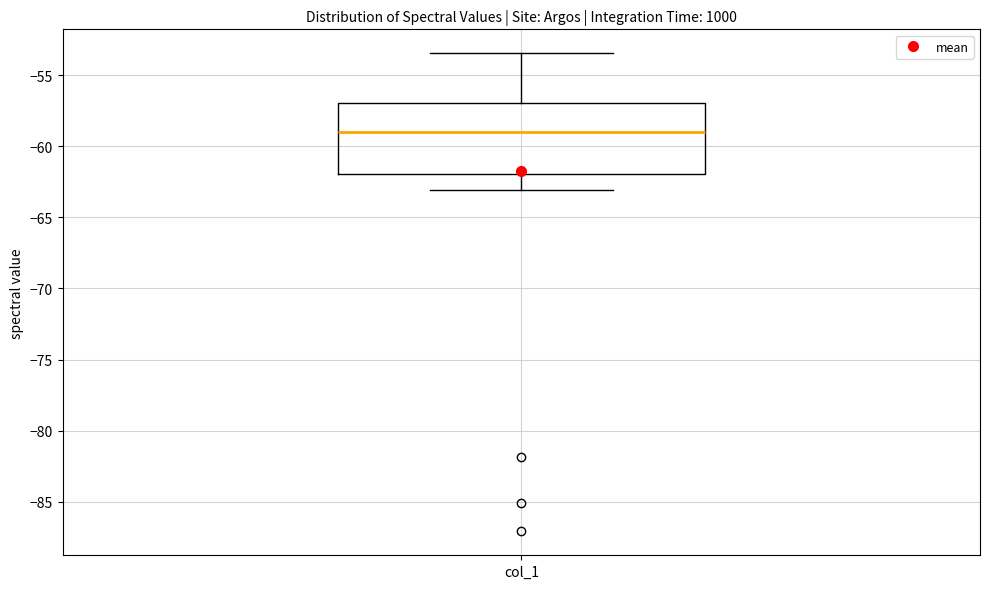

Transcribe this box plot: give where the median line is, the range the box spans, and where the two whiskers end, as read against the y-axis. The values are not printed on the chart, so give them approximately, as read against the axis.

median -59.0, box -62.0 to -57.0, whiskers -63.0 to -53.5